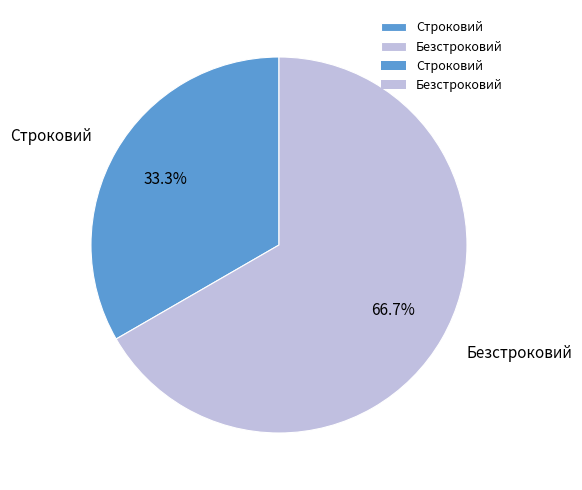

Which slice is the smallest?

Строковий